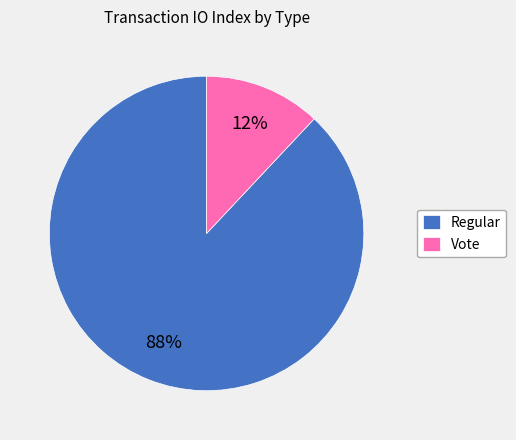

Is there a majority slice in this chart?

Yes